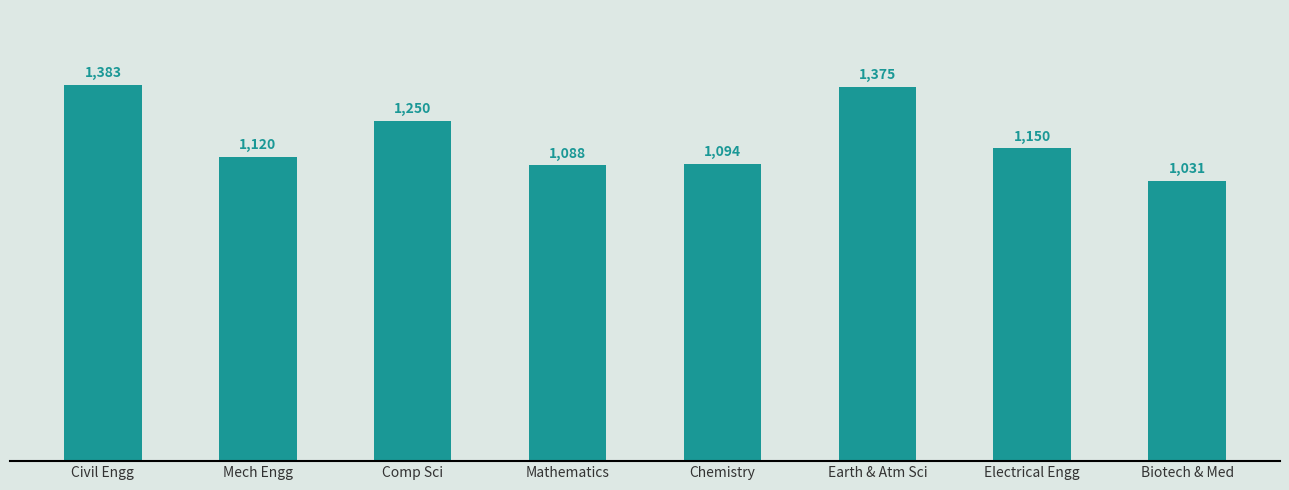

How many data points does each series have?

8